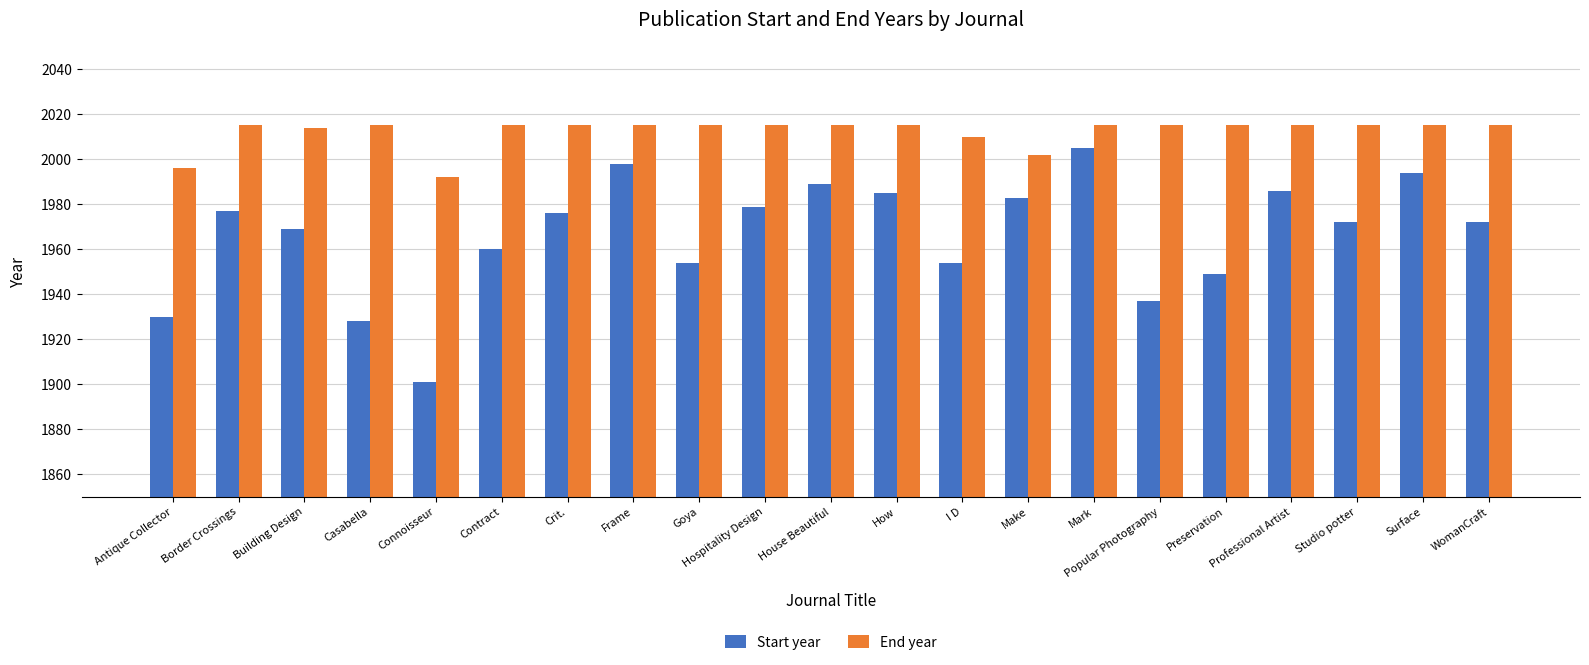

What is the spread (max minus min) of values at Popular Photography?

78